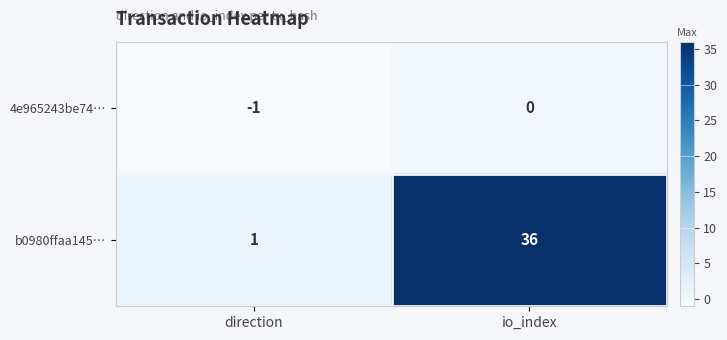

Which series changed the most between direction and io_index?

b0980ffaa145…